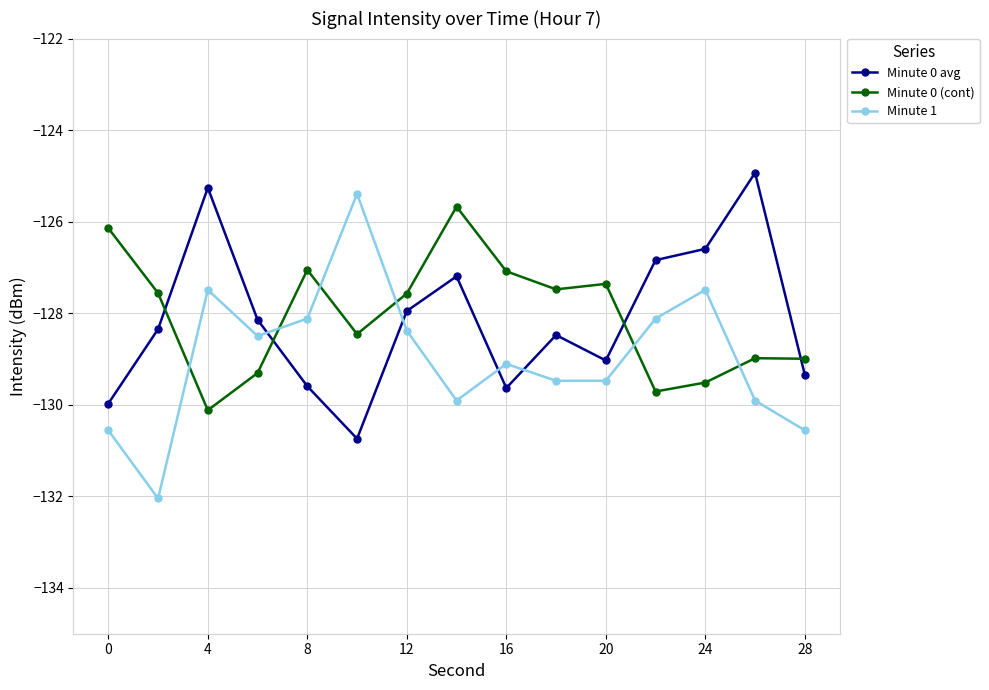

Which series has the widest spread of values?

Minute 1